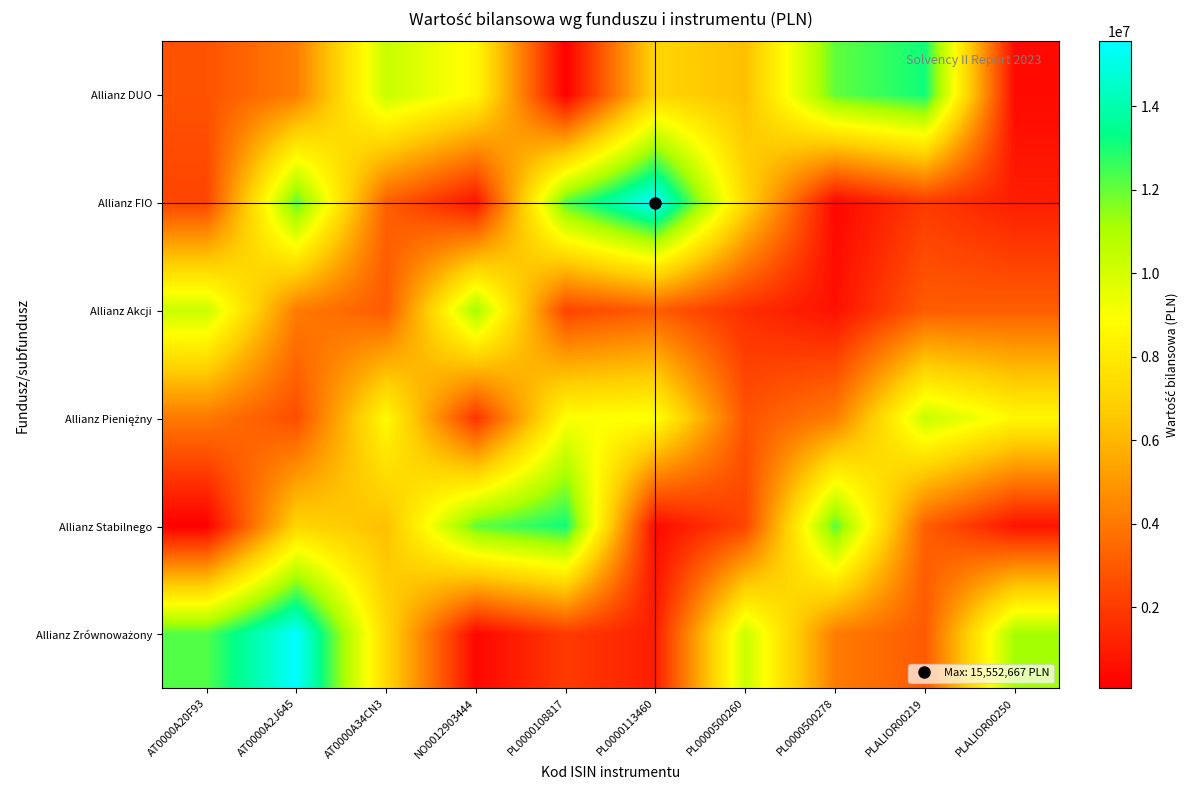

What is the difference between the highest and lowest values at PL0000500278?

11859802.7